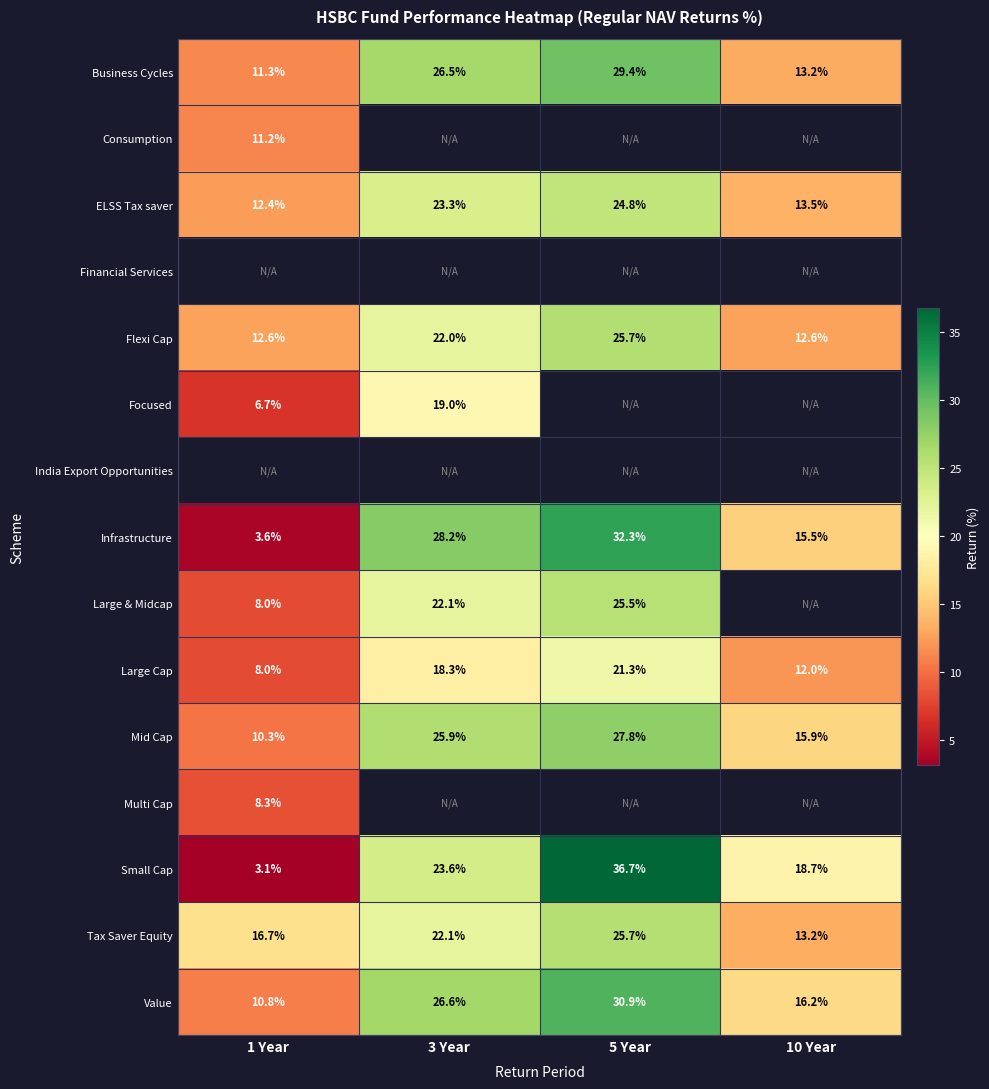

Which category has the lowest value across all series?

1 Year